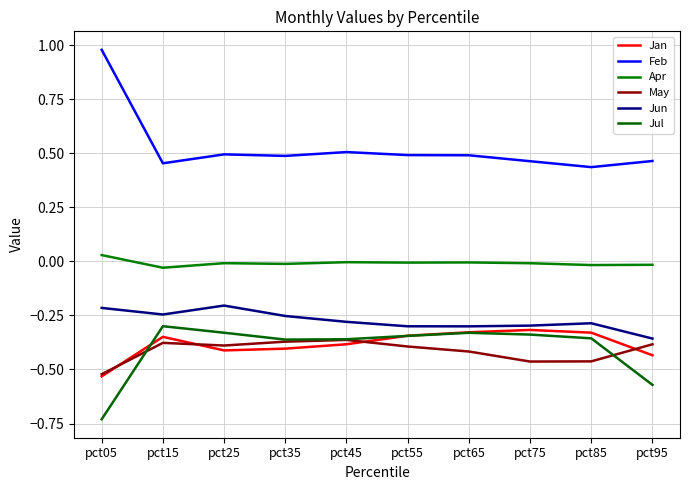

Reading right to left, what are all the values shown in this chart?

Jan: pct95=-0.4	pct85=-0.3	pct75=-0.3	pct65=-0.3	pct55=-0.3	pct45=-0.4	pct35=-0.4	pct25=-0.4	pct15=-0.3	pct05=-0.5
Feb: pct95=0.5	pct85=0.4	pct75=0.5	pct65=0.5	pct55=0.5	pct45=0.5	pct35=0.5	pct25=0.5	pct15=0.5	pct05=1.0
Apr: pct95=-0.0	pct85=-0.0	pct75=-0.0	pct65=-0.0	pct55=-0.0	pct45=-0.0	pct35=-0.0	pct25=-0.0	pct15=-0.0	pct05=0.0
May: pct95=-0.4	pct85=-0.5	pct75=-0.5	pct65=-0.4	pct55=-0.4	pct45=-0.4	pct35=-0.4	pct25=-0.4	pct15=-0.4	pct05=-0.5
Jun: pct95=-0.4	pct85=-0.3	pct75=-0.3	pct65=-0.3	pct55=-0.3	pct45=-0.3	pct35=-0.3	pct25=-0.2	pct15=-0.2	pct05=-0.2
Jul: pct95=-0.6	pct85=-0.4	pct75=-0.3	pct65=-0.3	pct55=-0.3	pct45=-0.4	pct35=-0.4	pct25=-0.3	pct15=-0.3	pct05=-0.7